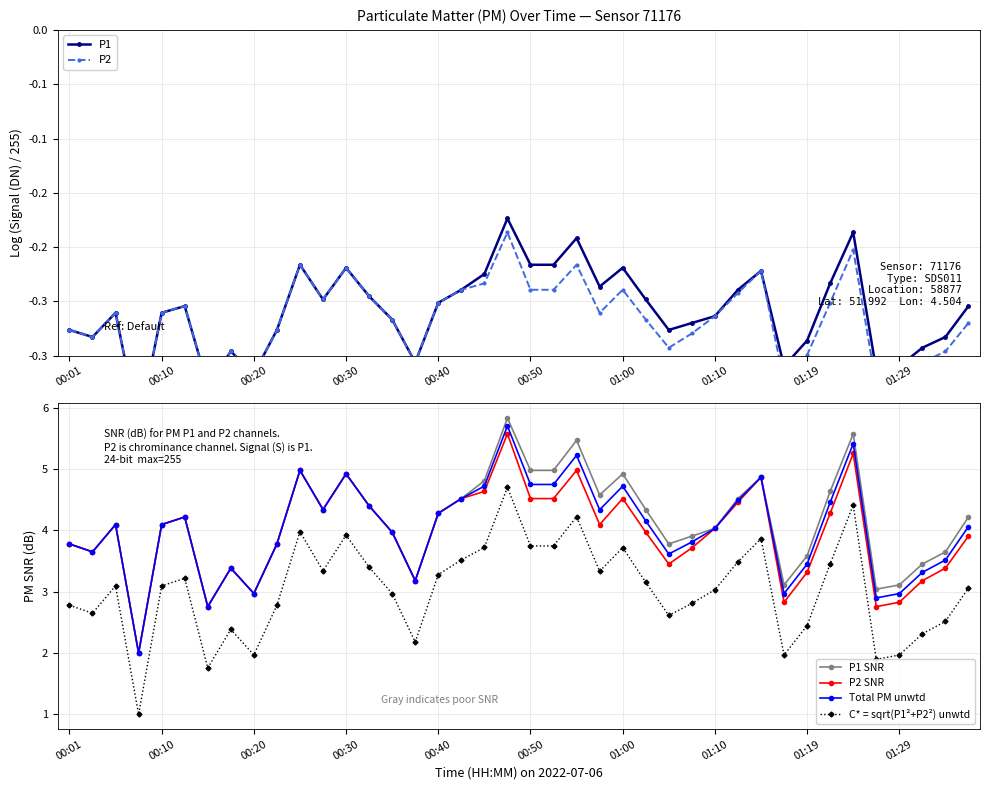

True or false: P1 and Total PM unwtd intersect in this chart.

False